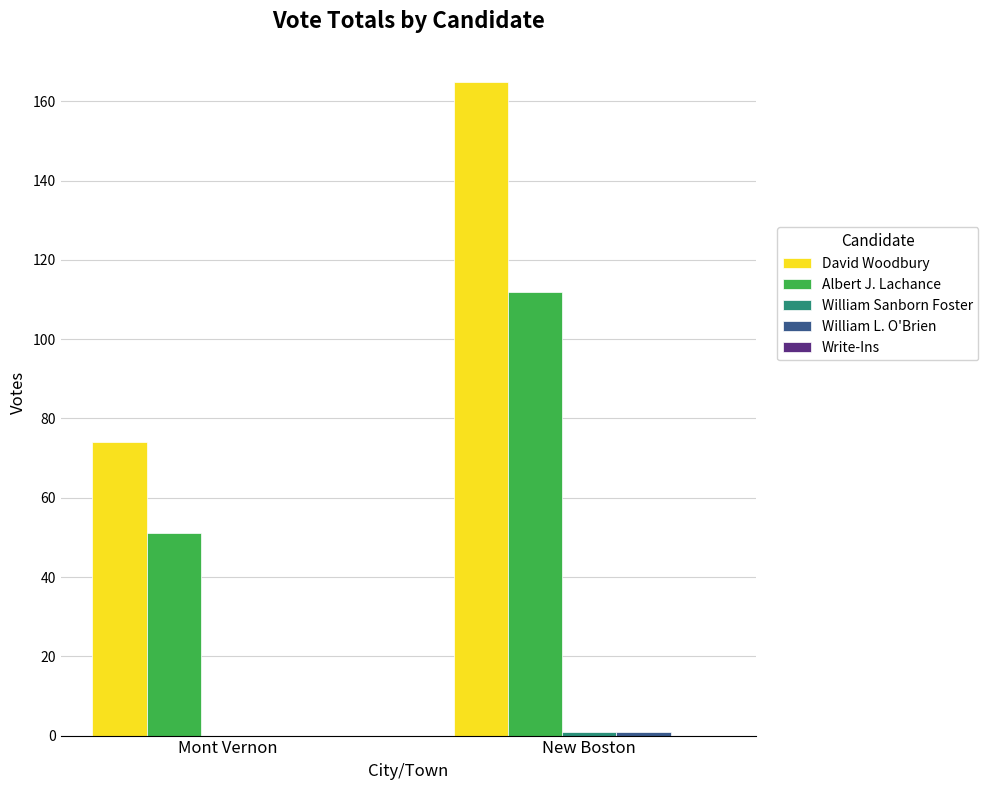

What is the maximum value shown in the chart?

165